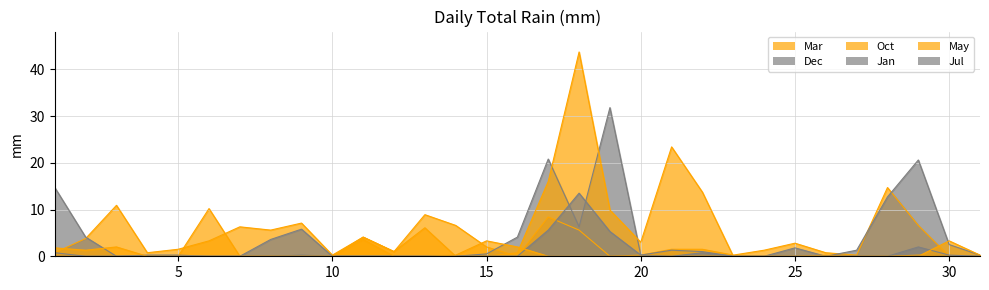

Count the number of data series in this chart.

6